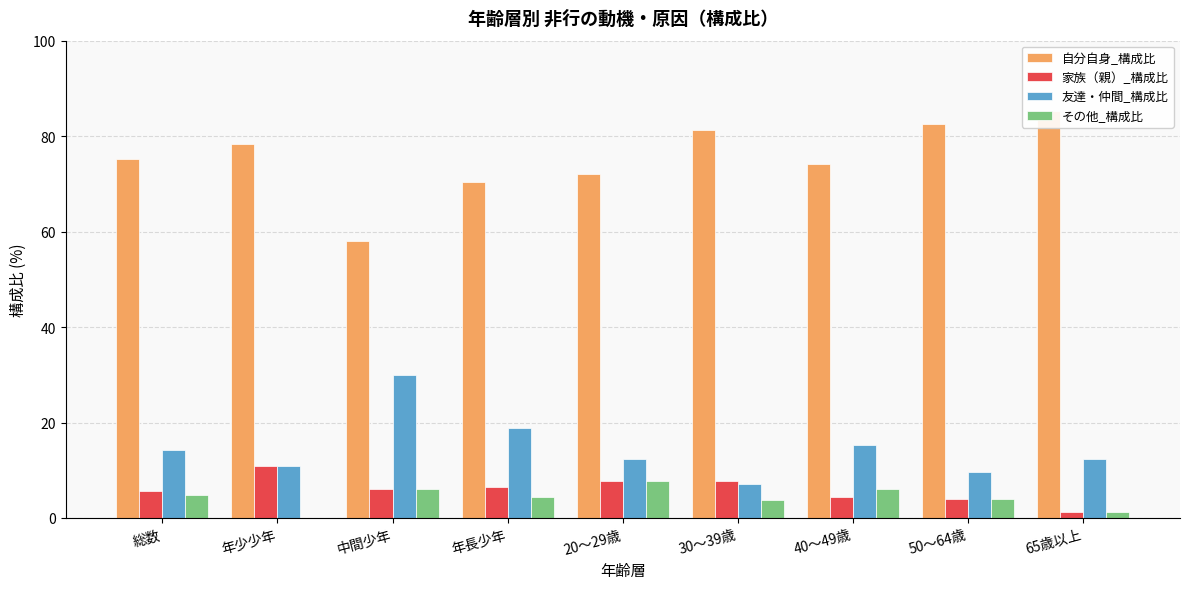

At 年少少年, list the series in order from smallest to largest.

その他_構成比, 家族（親）_構成比, 友達・仲間_構成比, 自分自身_構成比